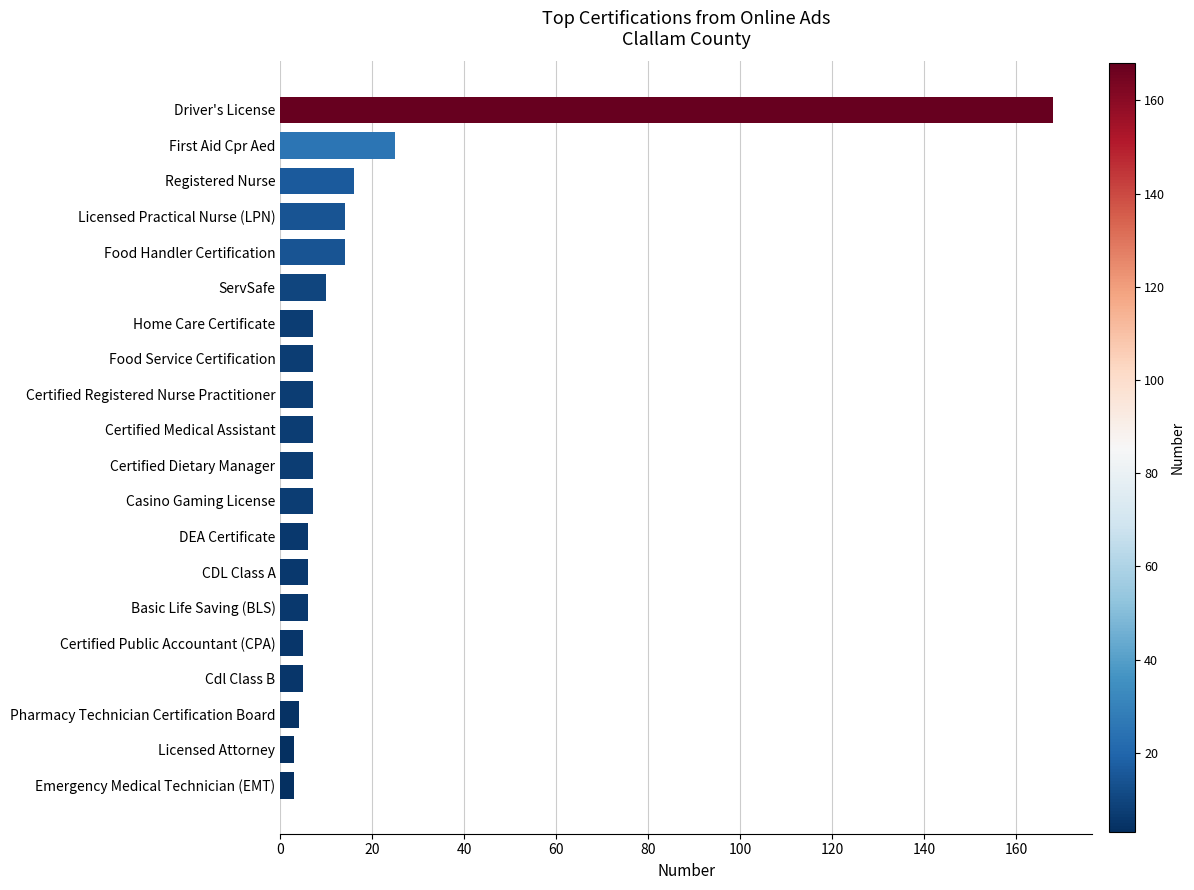

How many distinct data groups are displayed?

1